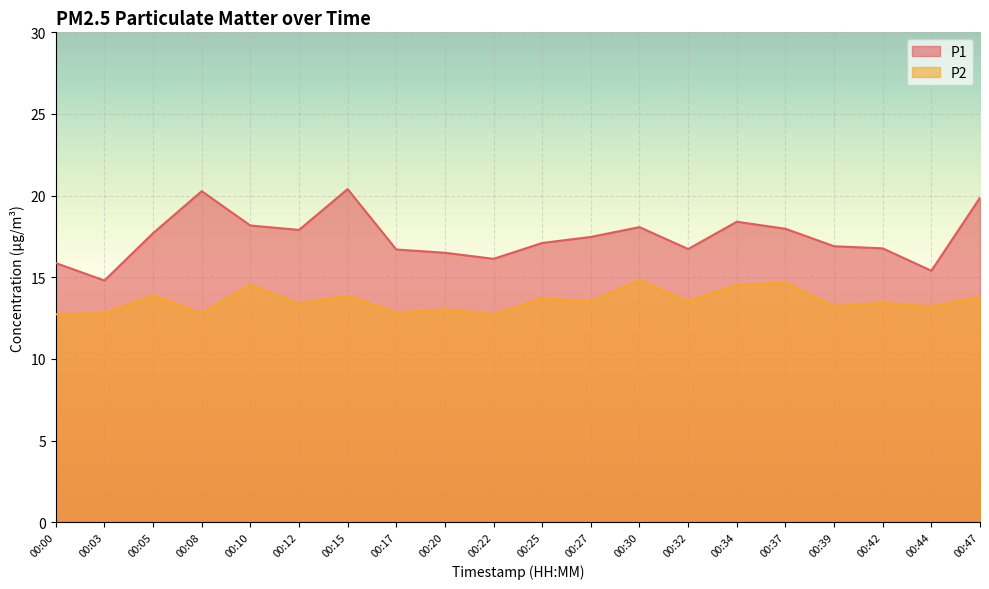

At which category is the sum across all series the highest?

00:15